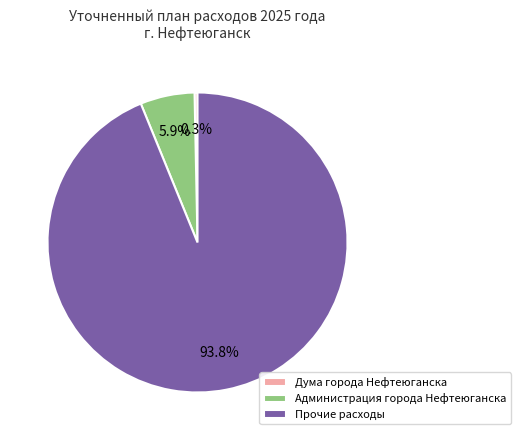

Rank the categories by value from lowest to highest.

Дума города Нефтеюганска, Администрация города Нефтеюганска, Прочие расходы